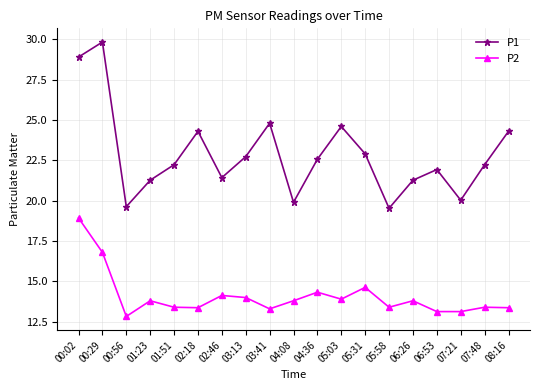

True or false: P2 has more than 2 points higher than both neighbors.

True